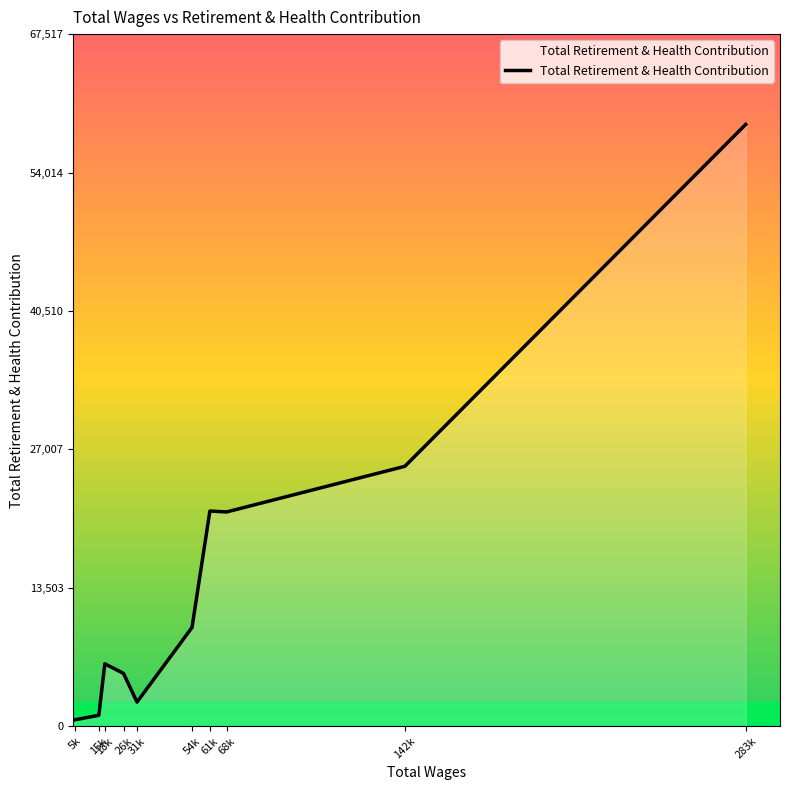

What is the maximum value shown in the chart?

58711